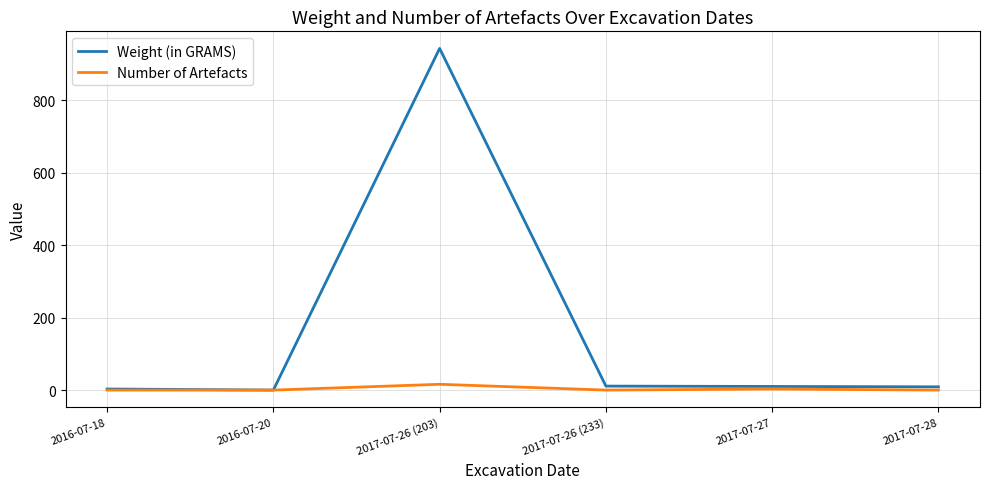

At which category is the sum across all series the highest?

2017-07-26 (203)